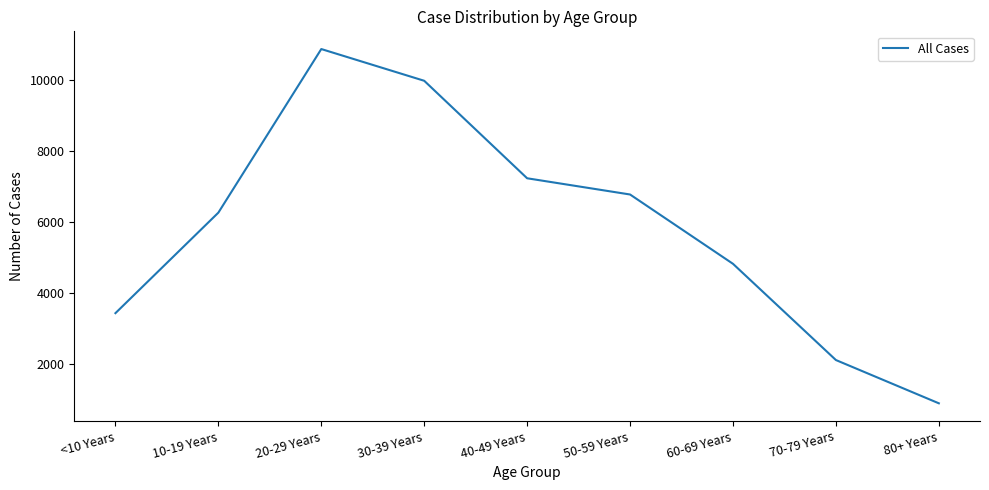

Does the chart have visible grid lines?

No